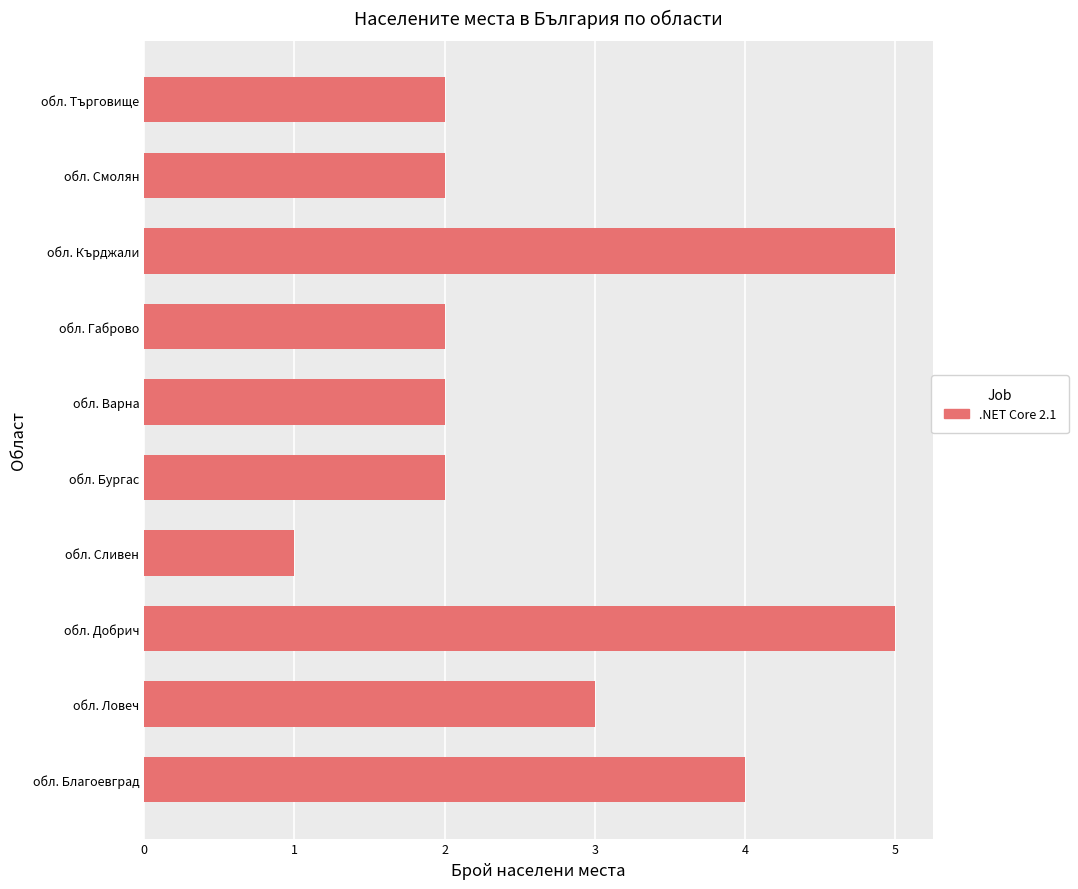

What is the ratio of the value at обл. Габрово to the value at обл. Кърджали?

0.4